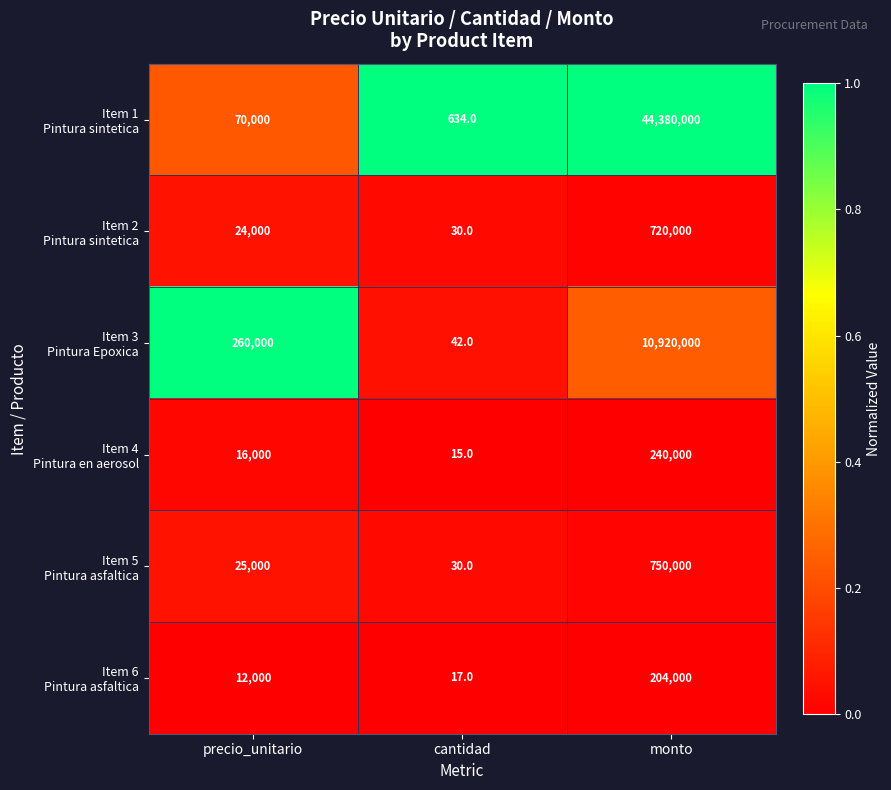

Which category has the highest value across all series?

monto